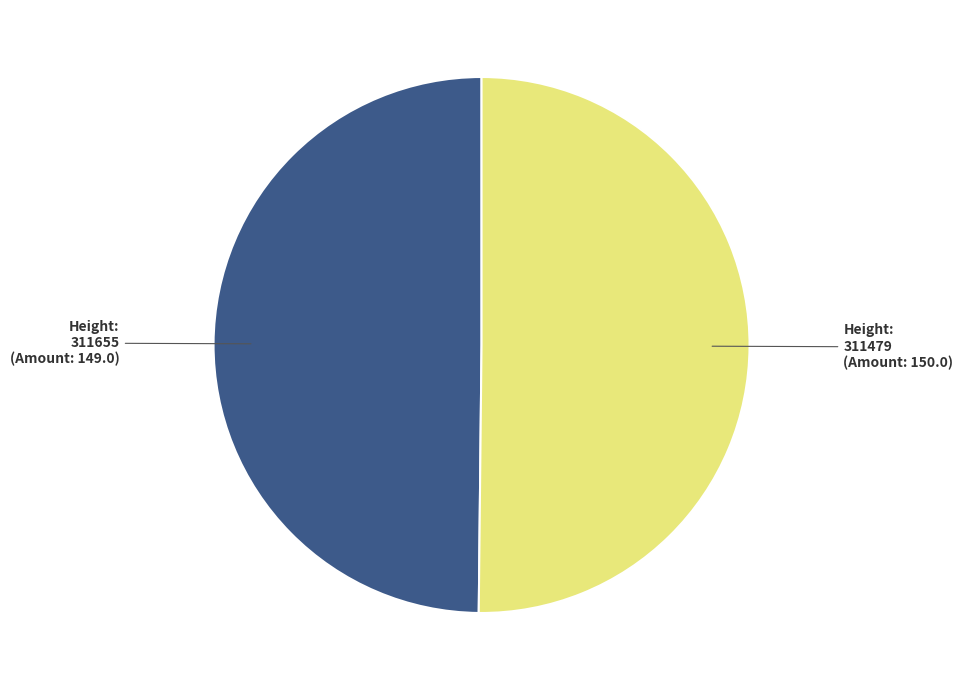

Is it true that Height: 311655 (Amount: 149.0) is 38% of the pie?

False